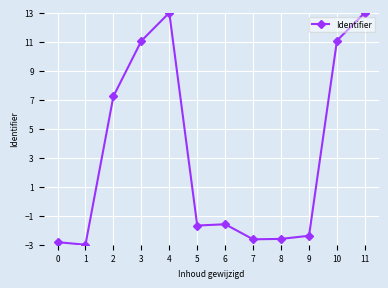

Reading left to right, extract all data points from this chart.

-2.8	-3.0	7.2	11.1	13.0	-1.7	-1.6	-2.6	-2.6	-2.4	11.1	13.0